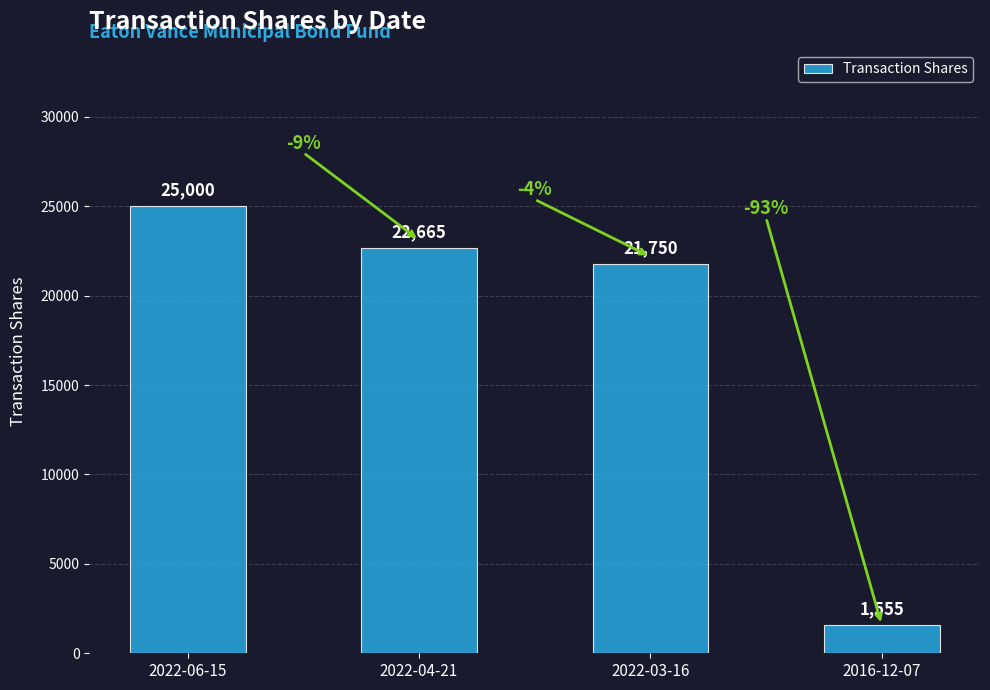

What is the change in value from 2022-06-15 to 2022-04-21?

-2335